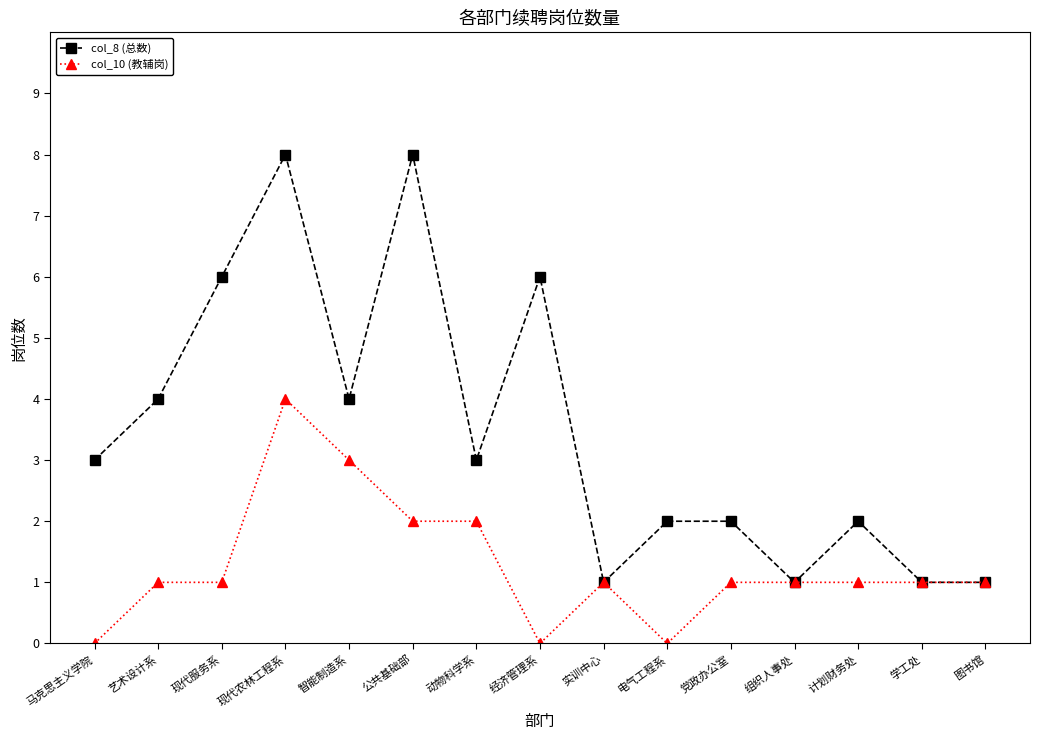

Does the chart have visible grid lines?

No